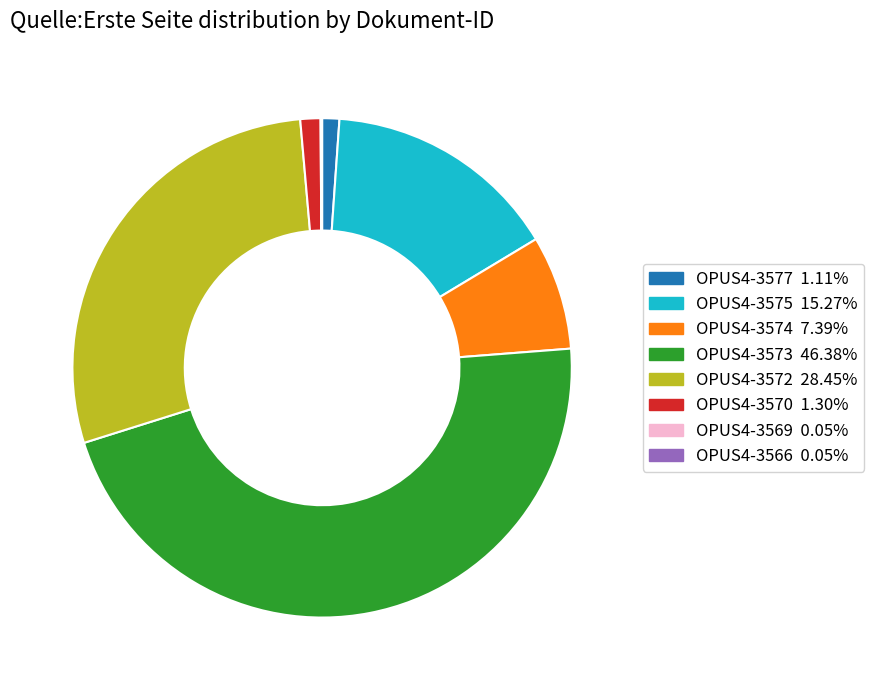

Which category has the biggest portion of the pie?

OPUS4-3573